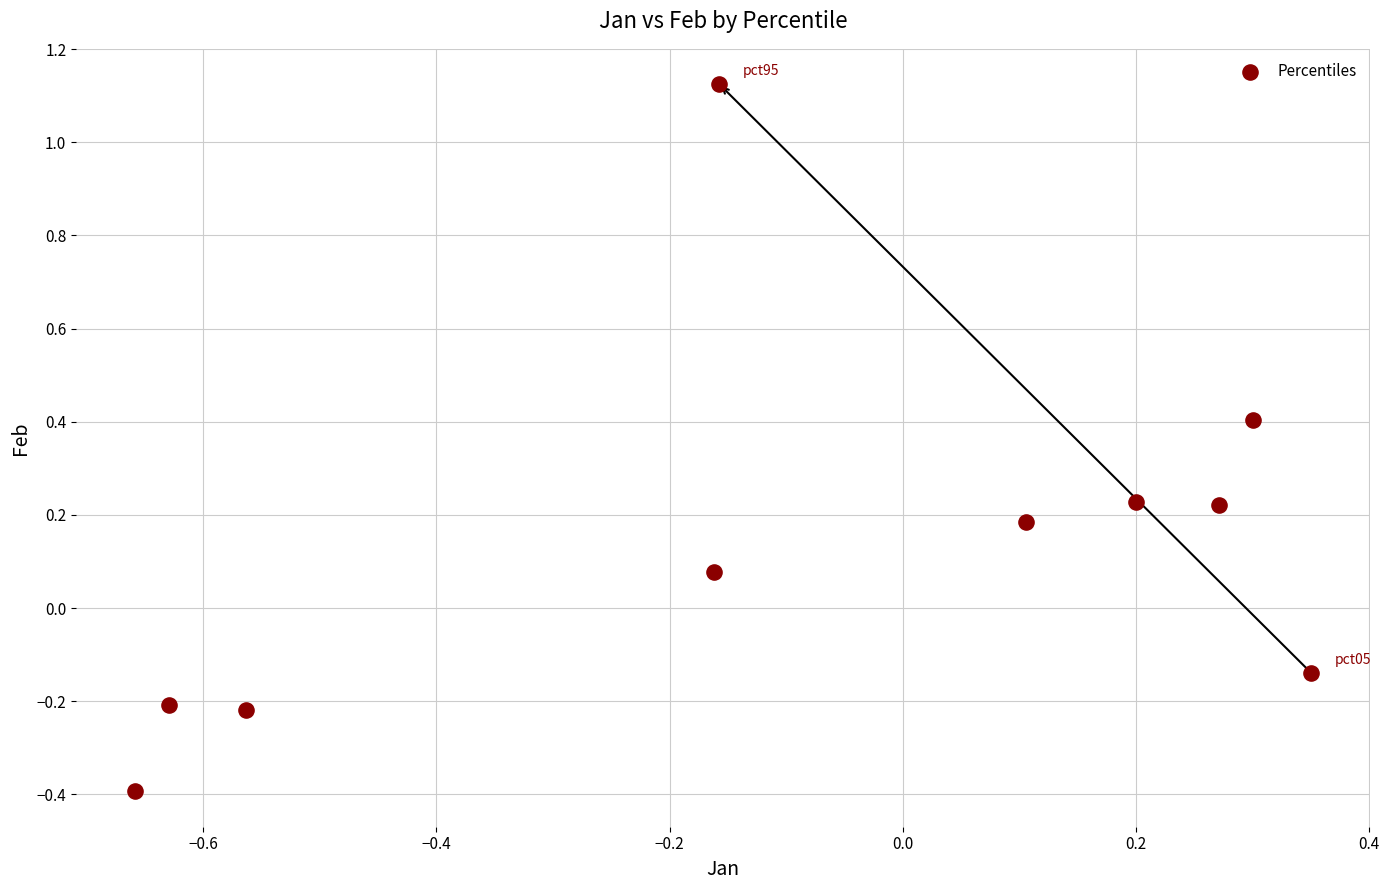

What is the range of Y values (max minus min)?

1.5